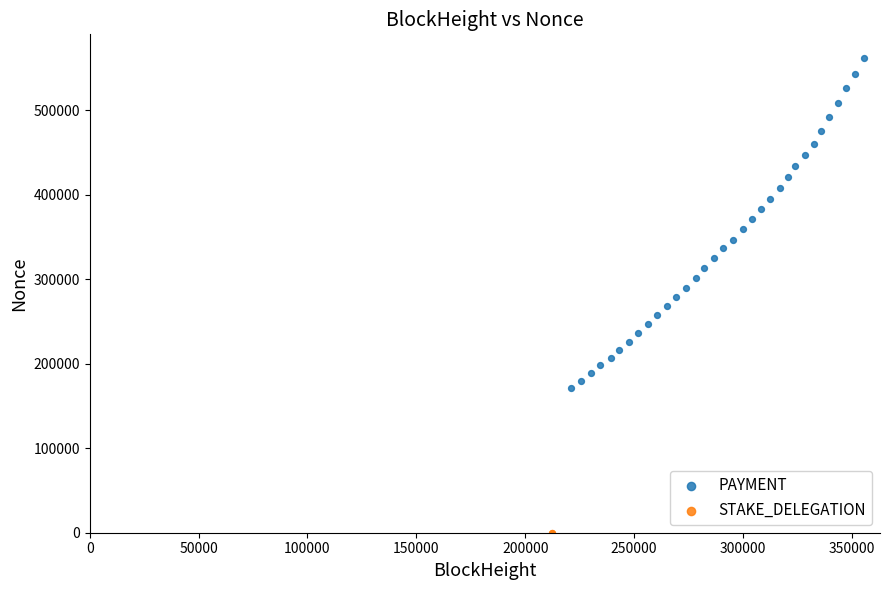

What are all the series names shown in the legend?

PAYMENT, STAKE_DELEGATION